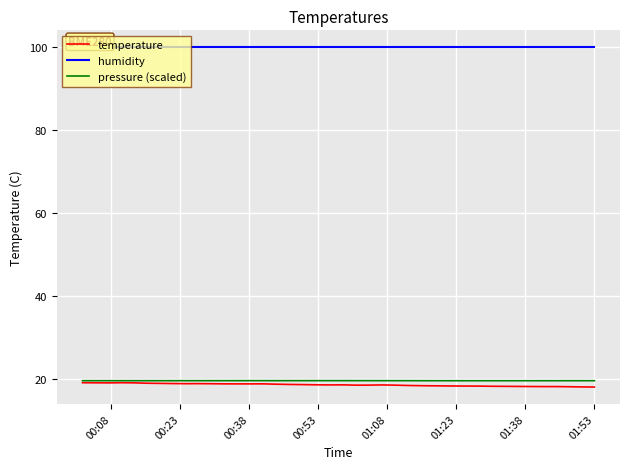

What is the maximum value for pressure (scaled)?

19.7